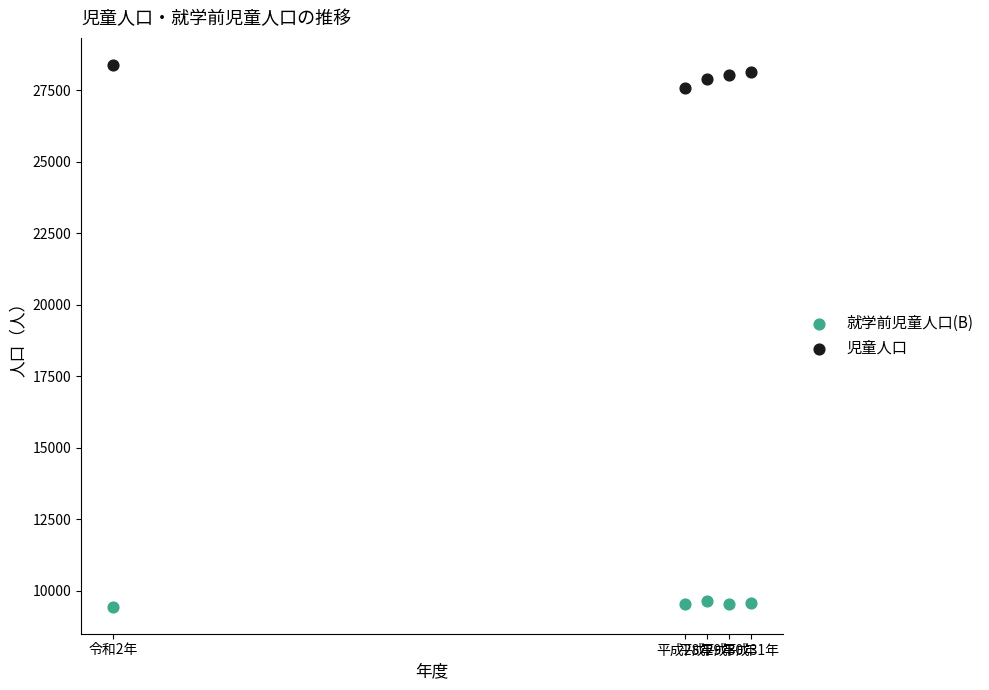

What are all the series names shown in the legend?

就学前児童人口(B), 児童人口